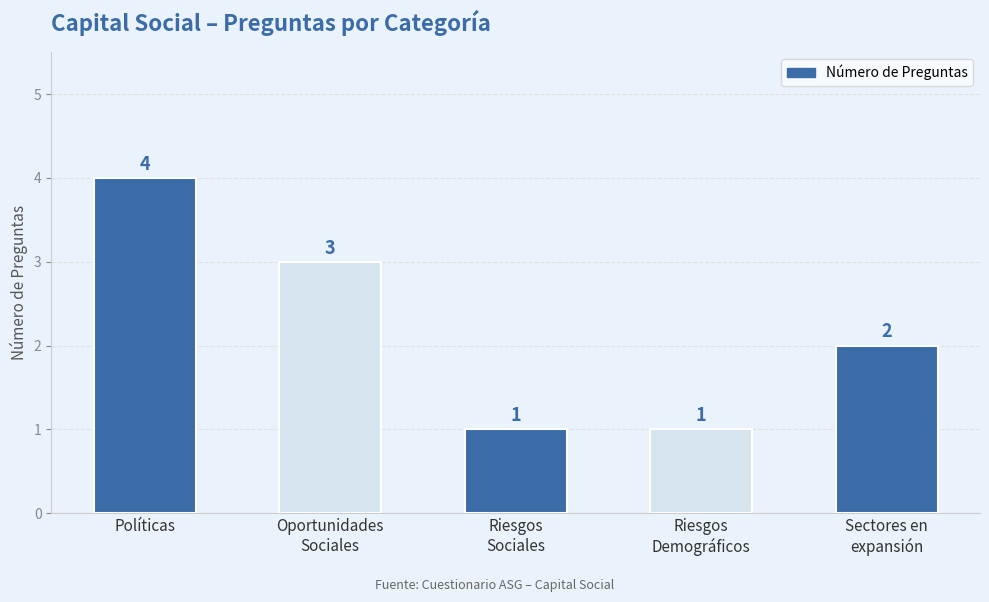

What is the value of the 2nd bar from the left?

3